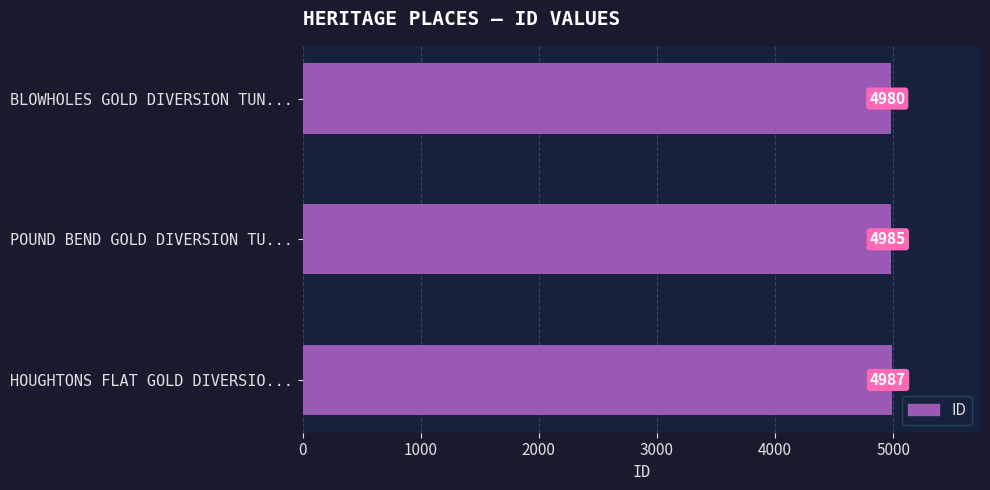

What is the difference between the second highest and minimum values?

5